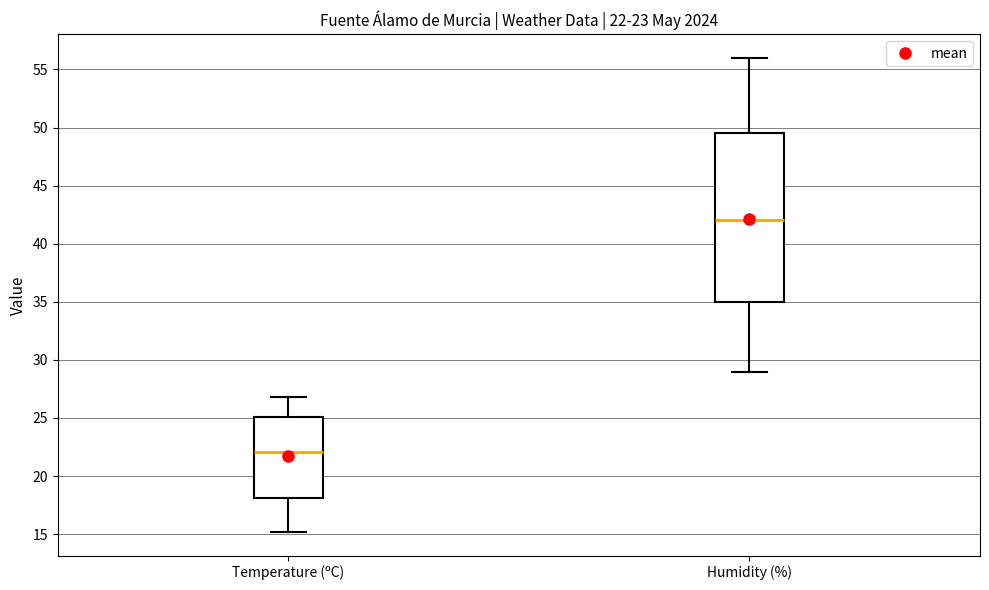

Which box is the tallest, from its lower edge to its upper edge?

Humidity (%)